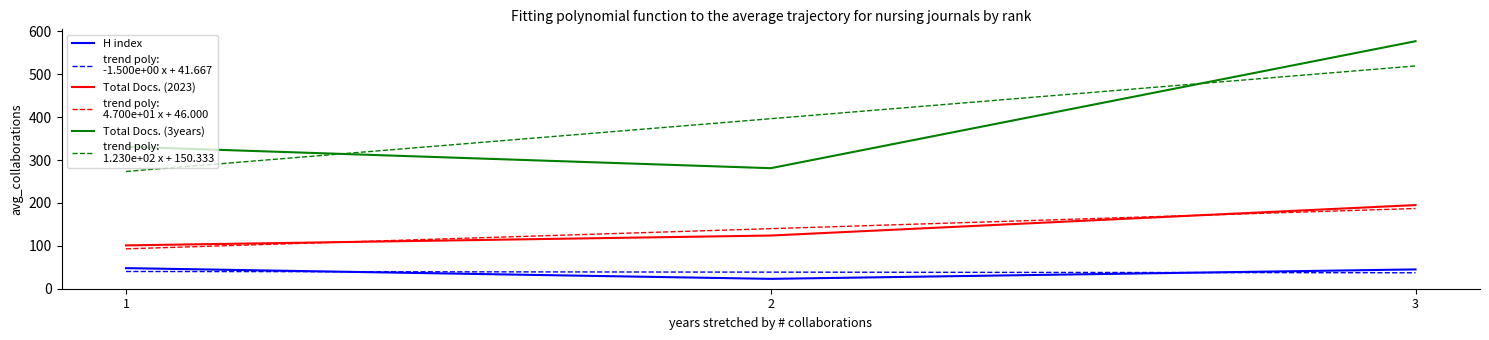

What is the highest value of the Total Docs. (2023) series?

195